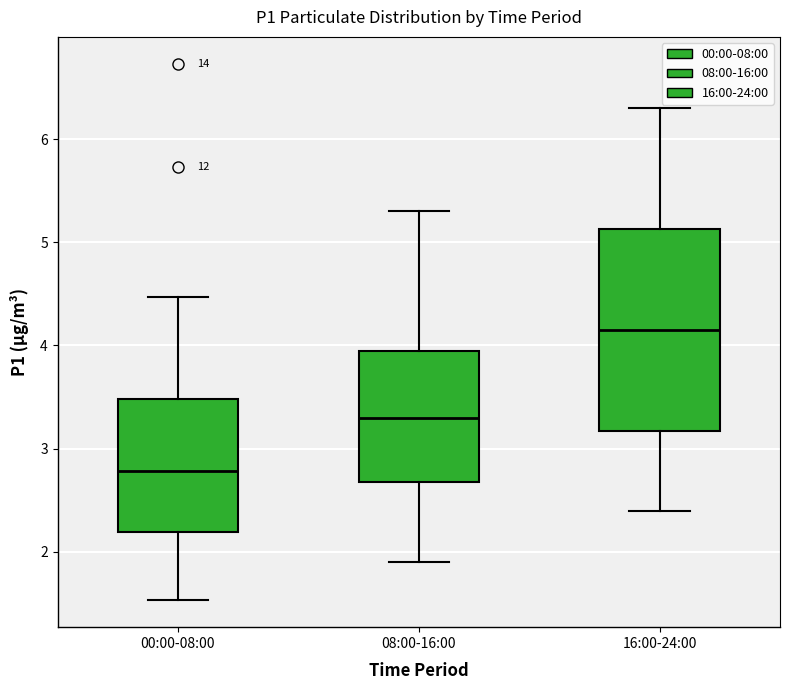

Reading left to right, read every box against the y-axis: the position of its median line, the range the box covers, and the ends of its whiskers. The values are not printed on the chart, so give them approximately, as read against the axis.

00:00-08:00: median 2.8, box 2.2 to 3.5, whiskers 1.5 to 4.5
08:00-16:00: median 3.3, box 2.7 to 4.0, whiskers 1.9 to 5.3
16:00-24:00: median 4.2, box 3.2 to 5.1, whiskers 2.4 to 6.3